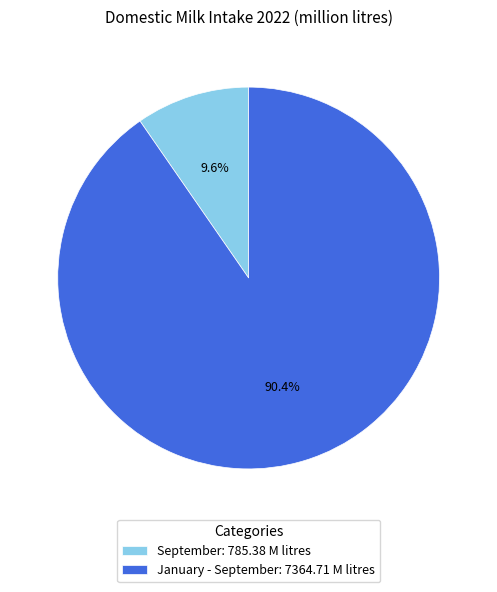

Rank the categories by value from lowest to highest.

September, January - September